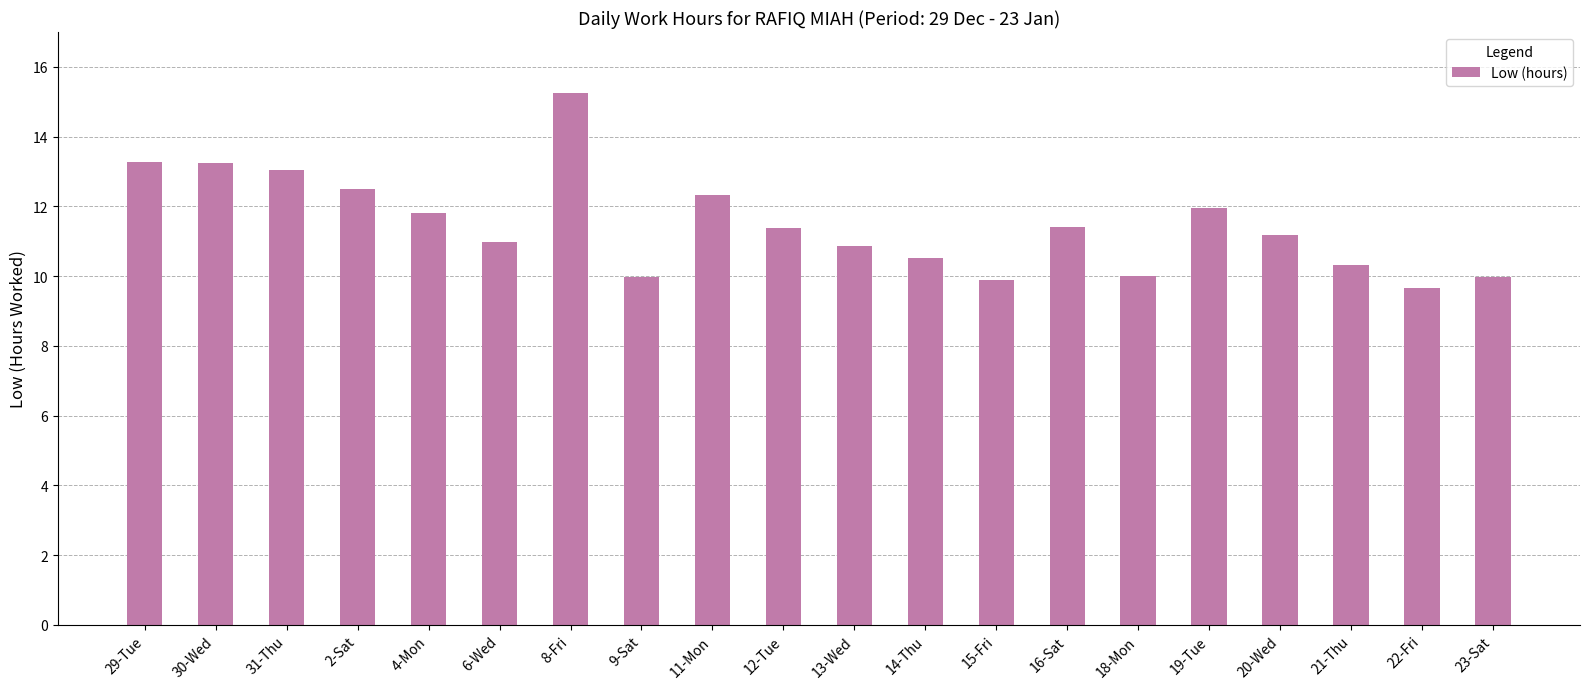

Which label corresponds to the largest value in the chart?

8-Fri